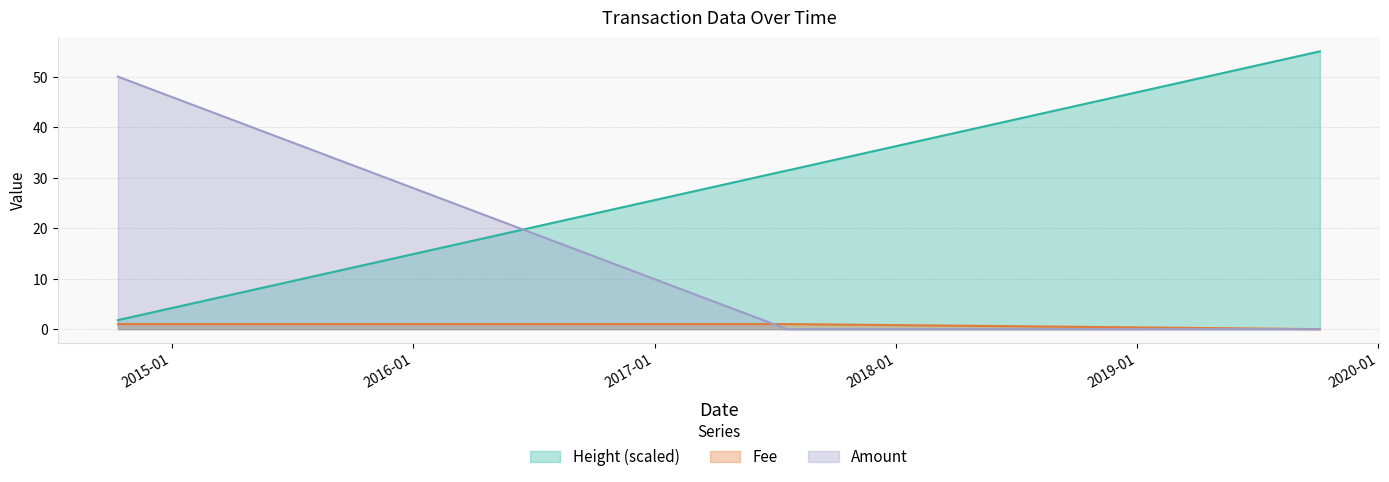

Reading left to right, list all the values displayed in this chart.

Amount: 2014-10-11 15:20:06=50.0	2017-07-20 05:59:43=0.0	2017-07-21 13:58:35=0.0	2017-07-23 21:58:56=0.0	2017-07-24 09:17:47=0.0	2017-07-25 18:53:26=0.0	2019-10-04 14:38:23=0.0
Fee: 2014-10-11 15:20:06=1.0	2017-07-20 05:59:43=1.0	2017-07-21 13:58:35=1.0	2017-07-23 21:58:56=1.0	2017-07-24 09:17:47=1.0	2017-07-25 18:53:26=1.0	2019-10-04 14:38:23=0.0
Height_scaled: 2014-10-11 15:20:06=1.8	2017-07-20 05:59:43=31.4	2017-07-21 13:58:35=31.5	2017-07-23 21:58:56=31.5	2017-07-24 09:17:47=31.5	2017-07-25 18:53:26=31.6	2019-10-04 14:38:23=55.0